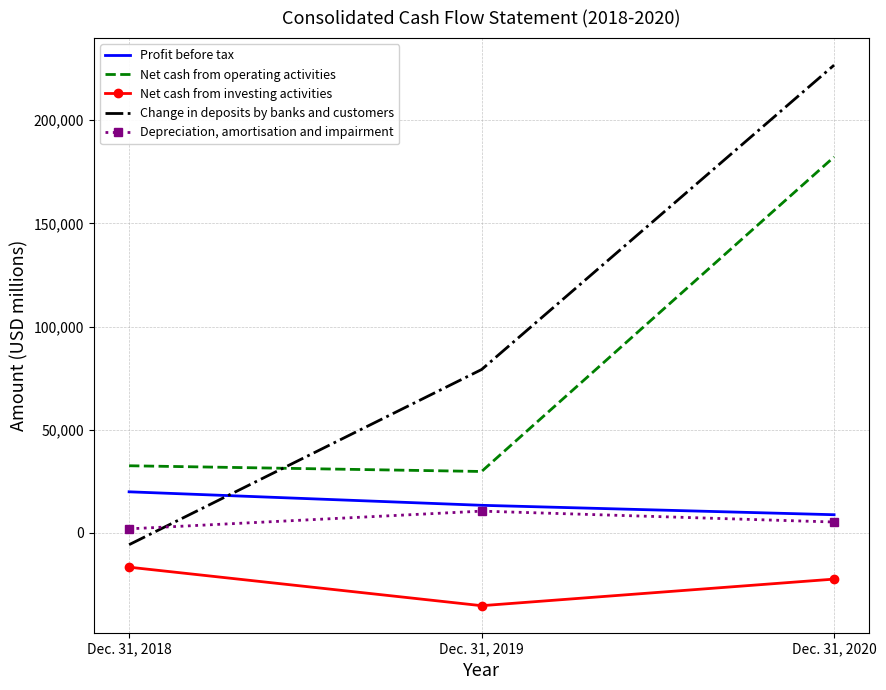

What are all the series names shown in the legend?

Profit before tax, Net cash from operating activities, Net cash from investing activities, Change in deposits by banks and customers, Depreciation, amortisation and impairment